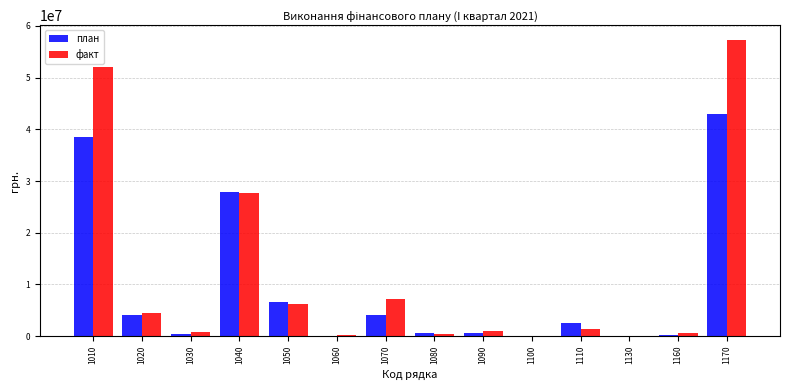

The value of факт at 1170 is 97336559.0. True or false?

False